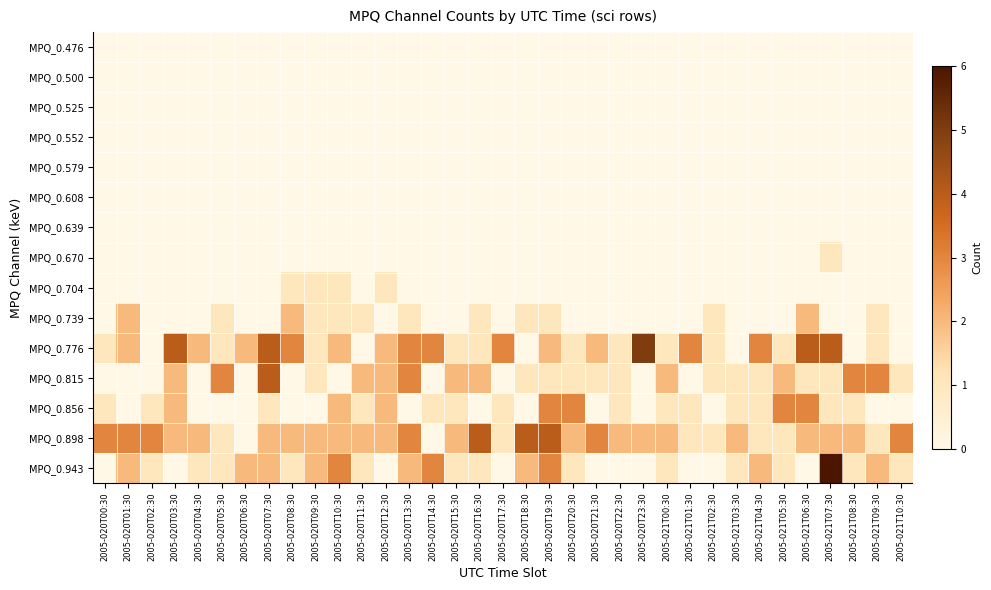

What is the difference between the highest and lowest values at 2005-020T06:30?

2